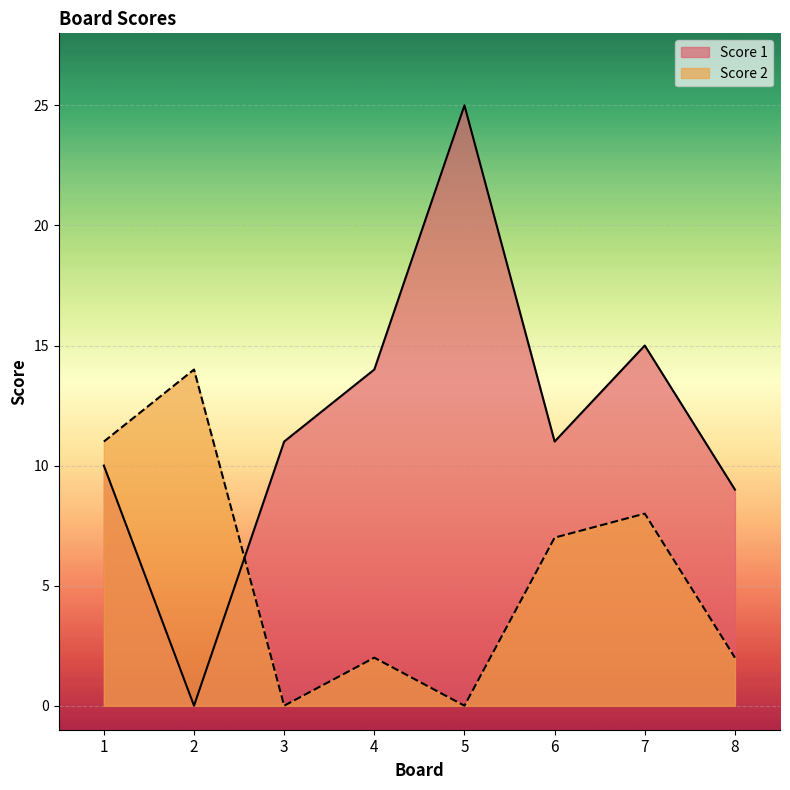

At 2, list the series in order from largest to smallest.

Score 2, Score 1